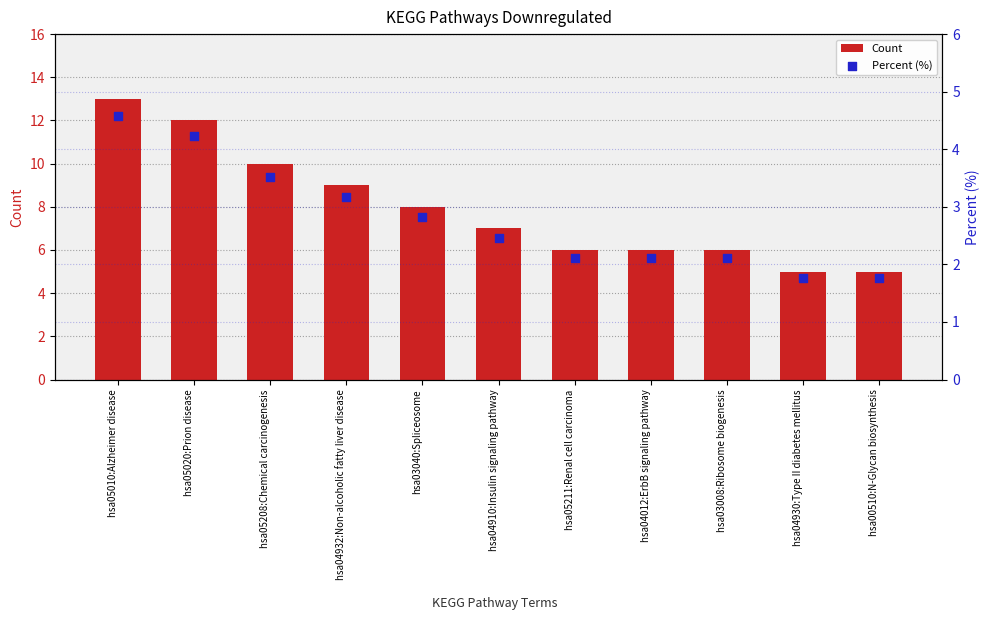

What are all the series names shown in the legend?

Count, Percent (%)